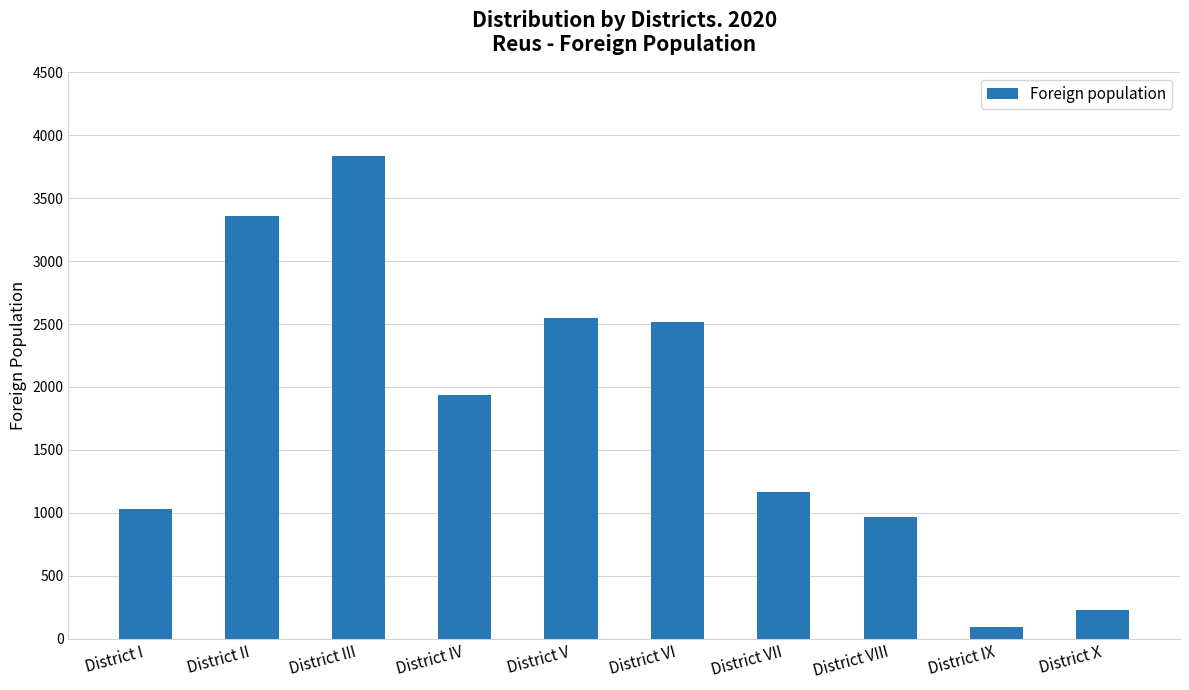

What position from the right is District V?

6